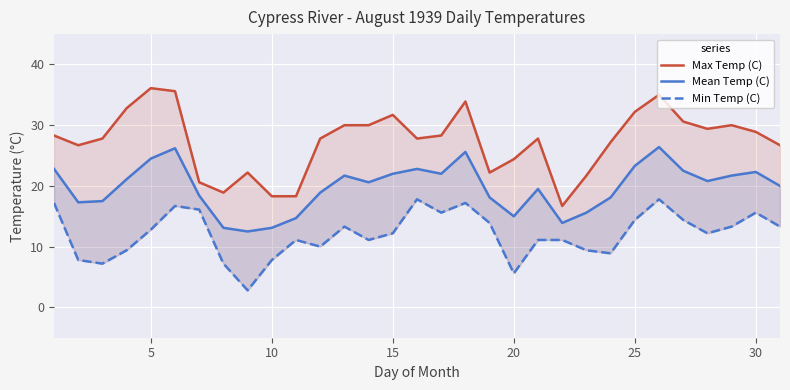

Which series has the largest total across all categories?

Max Temp (C)